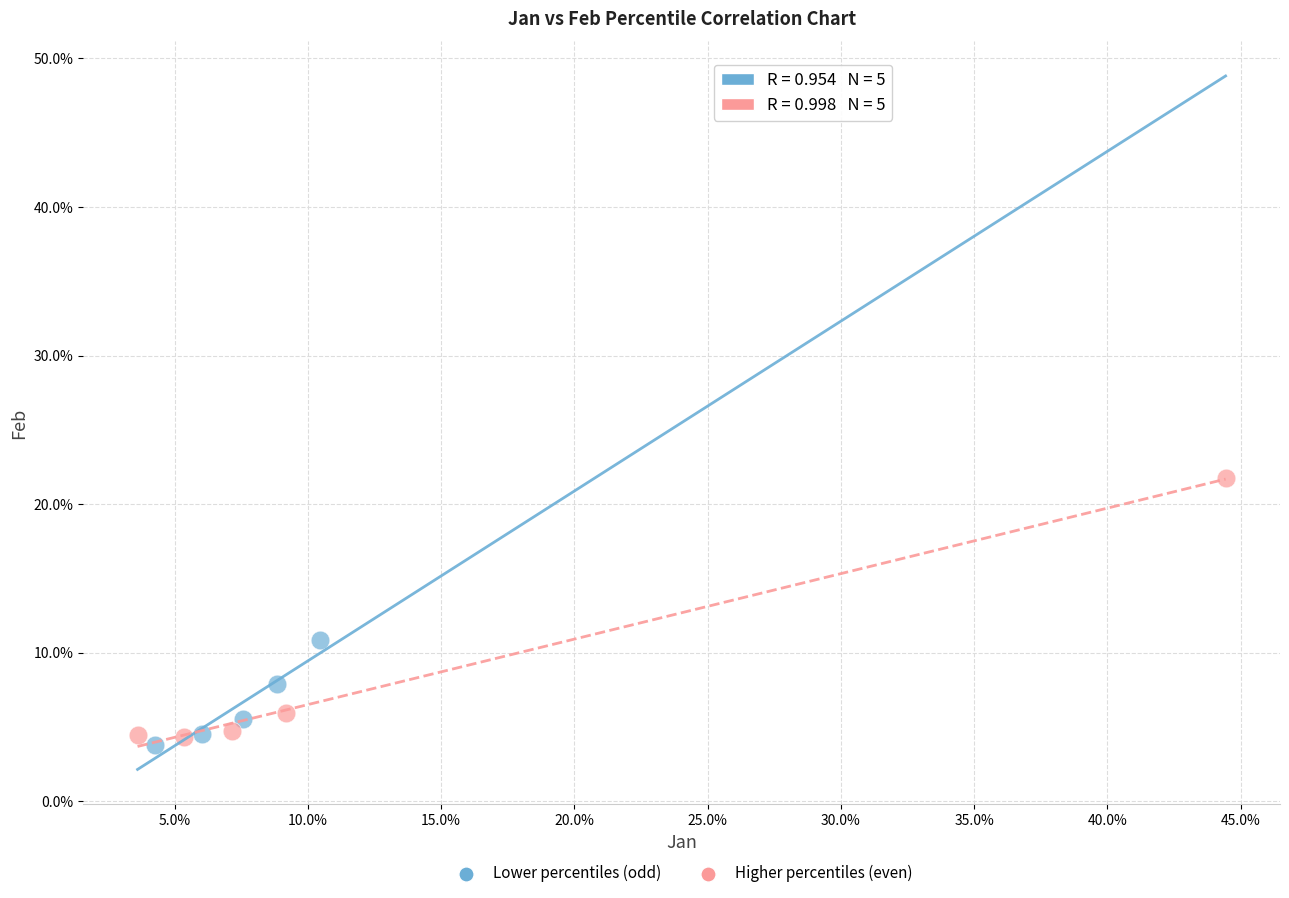

Which series contains the lowest Y value?

Lower percentiles (odd)